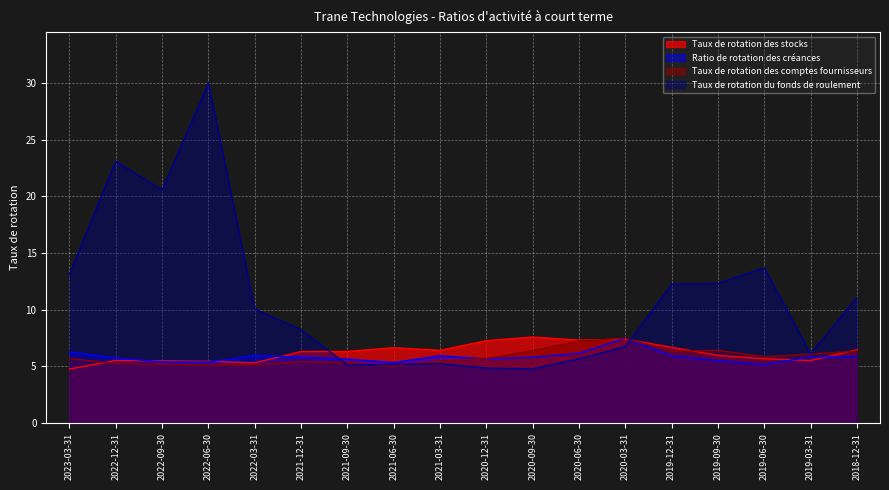

How many interior local valleys does the Taux de rotation des stocks series have?

4